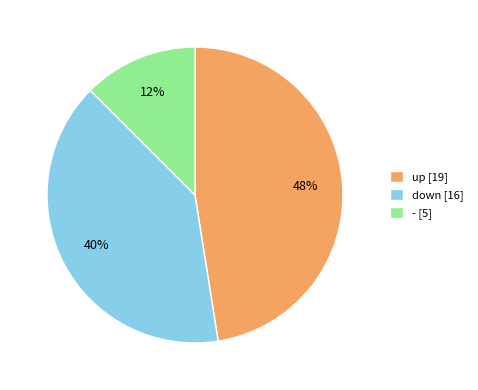

Which has a higher value, down or up?

up